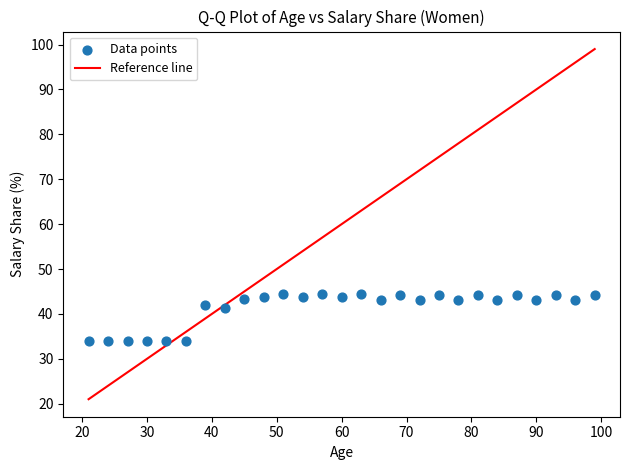

What is the range of X values (max minus min)?

78.0